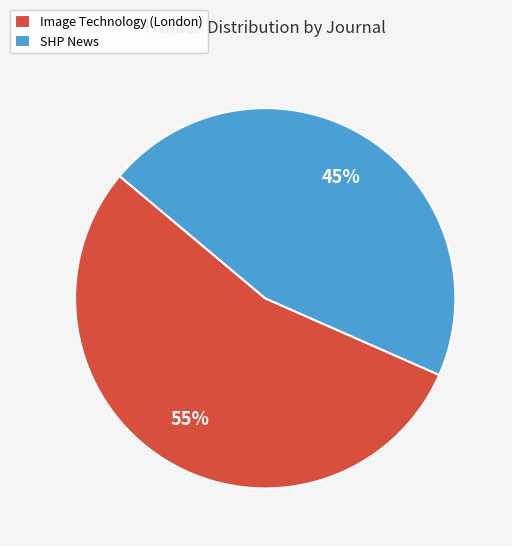

Count the number of slices in the pie.

2